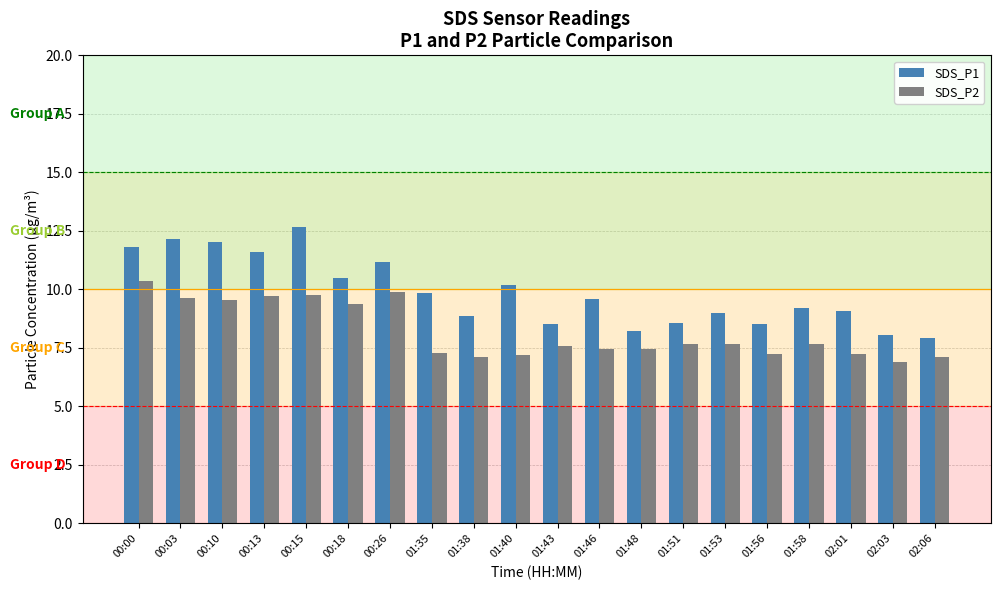

What is the average value of the SDS_P1 series?

9.9